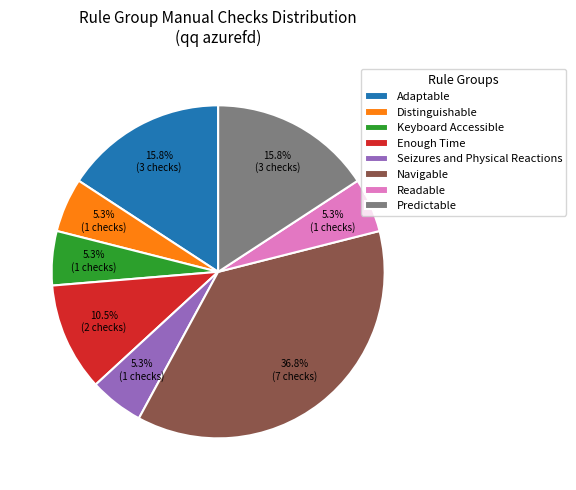

To the nearest percent, what portion does Keyboard Accessible represent?

5%